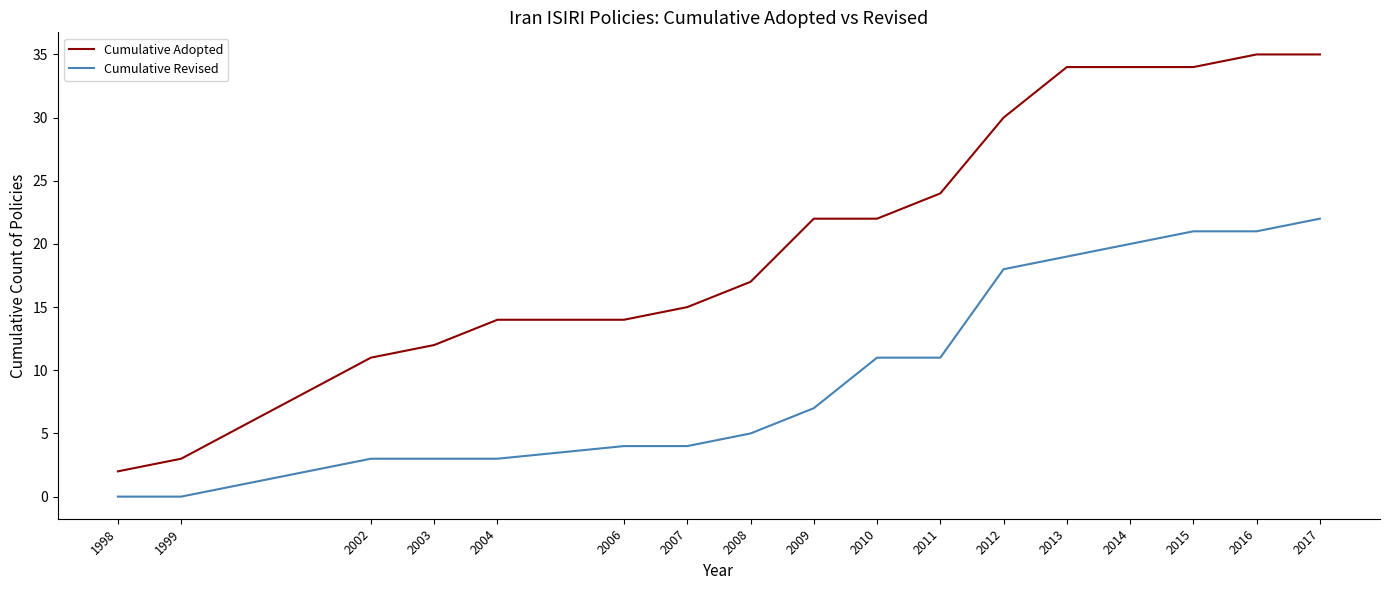

What is the greatest value displayed?

35